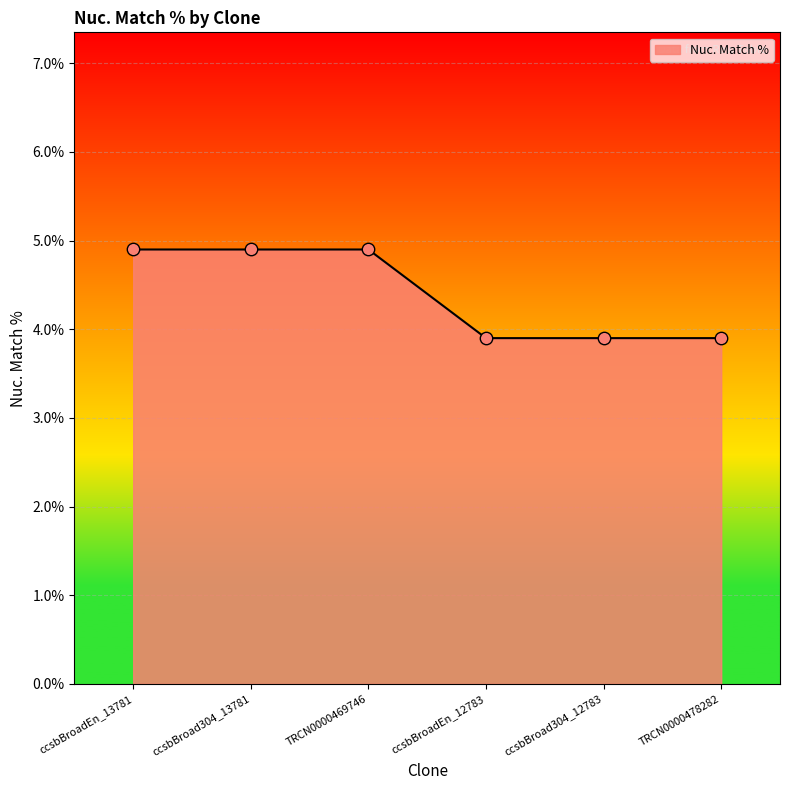

What is the ratio of the value at ccsbBroad304_13781 to the value at ccsbBroadEn_13781?

1.0